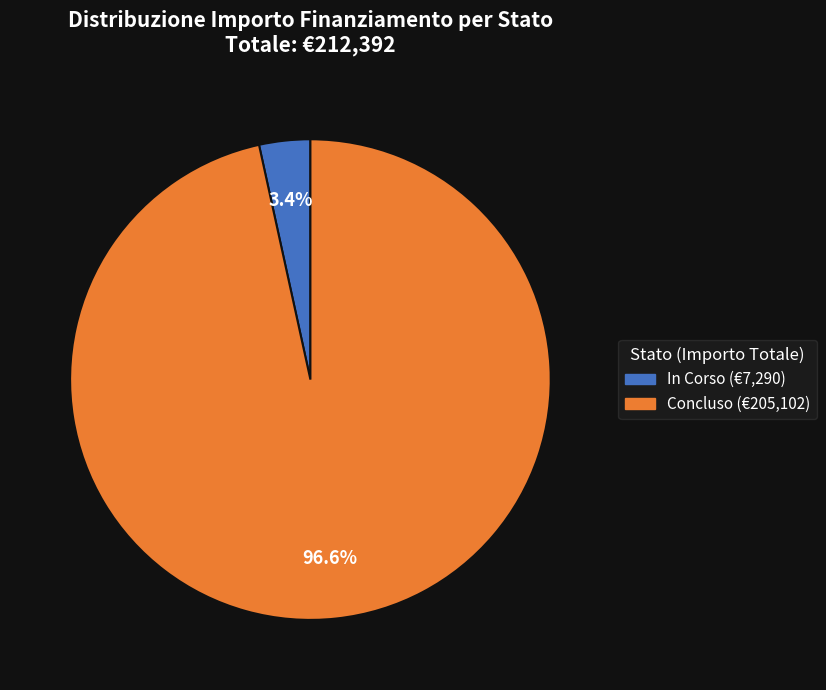

To the nearest percent, what is the combined percentage of Concluso and In Corso?

100%